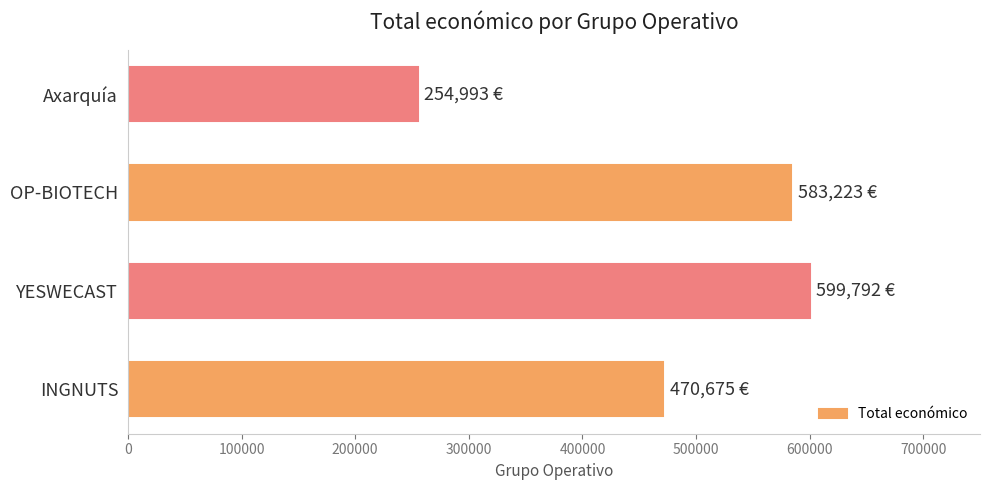

Count the number of categories in the chart.

4